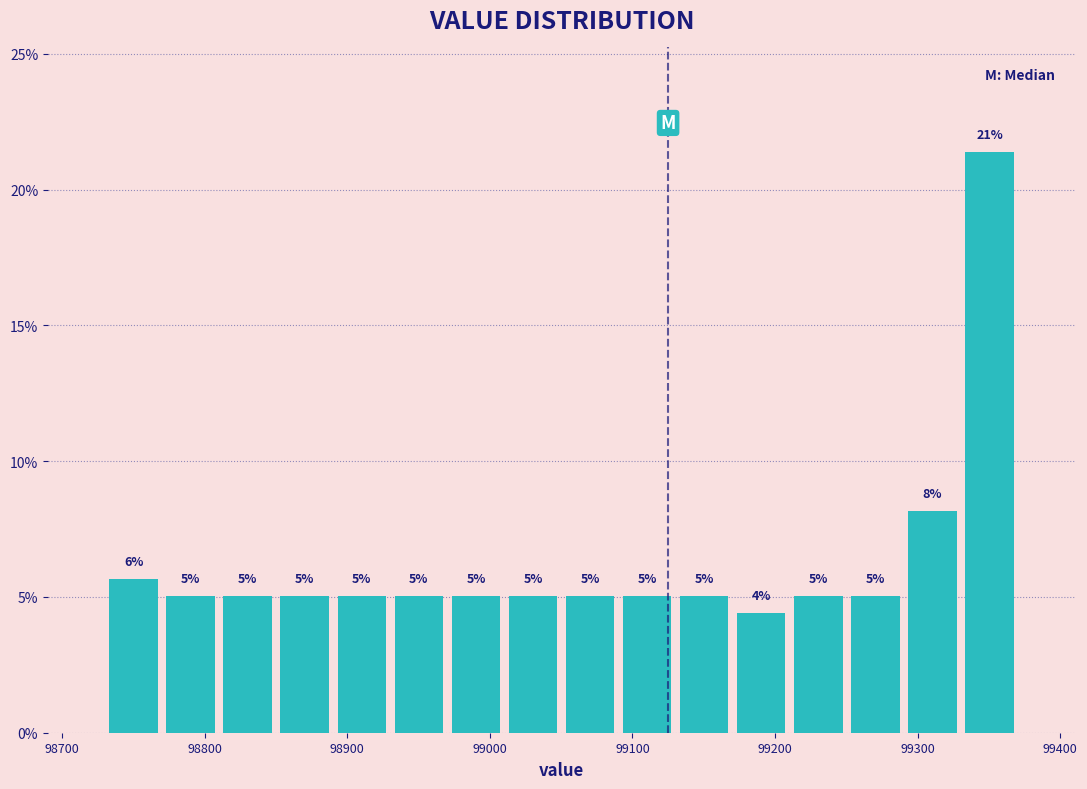

Which range on the x-axis has the tallest bar?

99330 to 99370